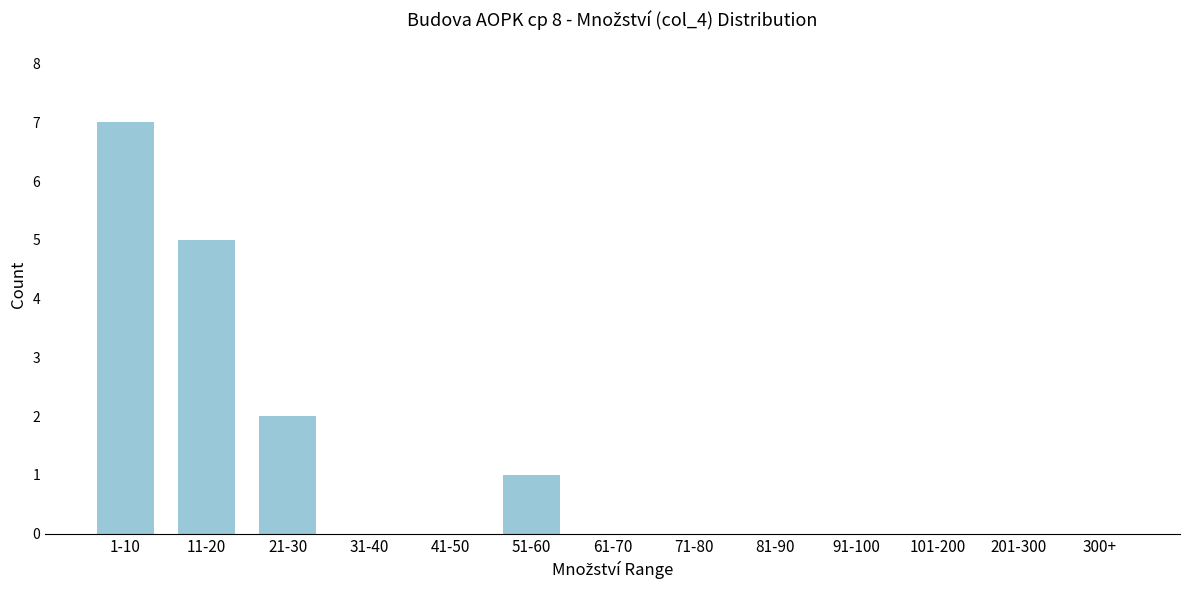

Reading right to left, extract all data points from this chart.

300+=0	201-300=0	101-200=0	91-100=0	81-90=0	71-80=0	61-70=0	51-60=1	41-50=0	31-40=0	21-30=2	11-20=5	1-10=7